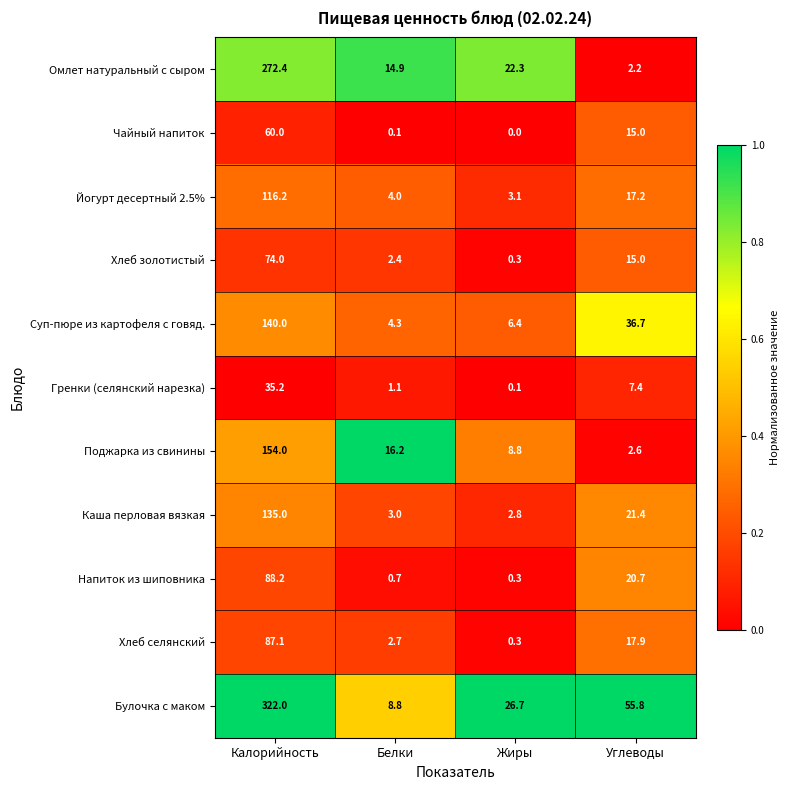

At Калорийность, list the series in order from largest to smallest.

Булочка с маком, Омлет натуральный с сыром, Поджарка из свинины, Суп-пюре из картофеля с говяд., Каша перловая вязкая, Йогурт десертный 2.5%, Напиток из шиповника, Хлеб селянский, Хлеб золотистый, Чайный напиток, Гренки (селянский нарезка)